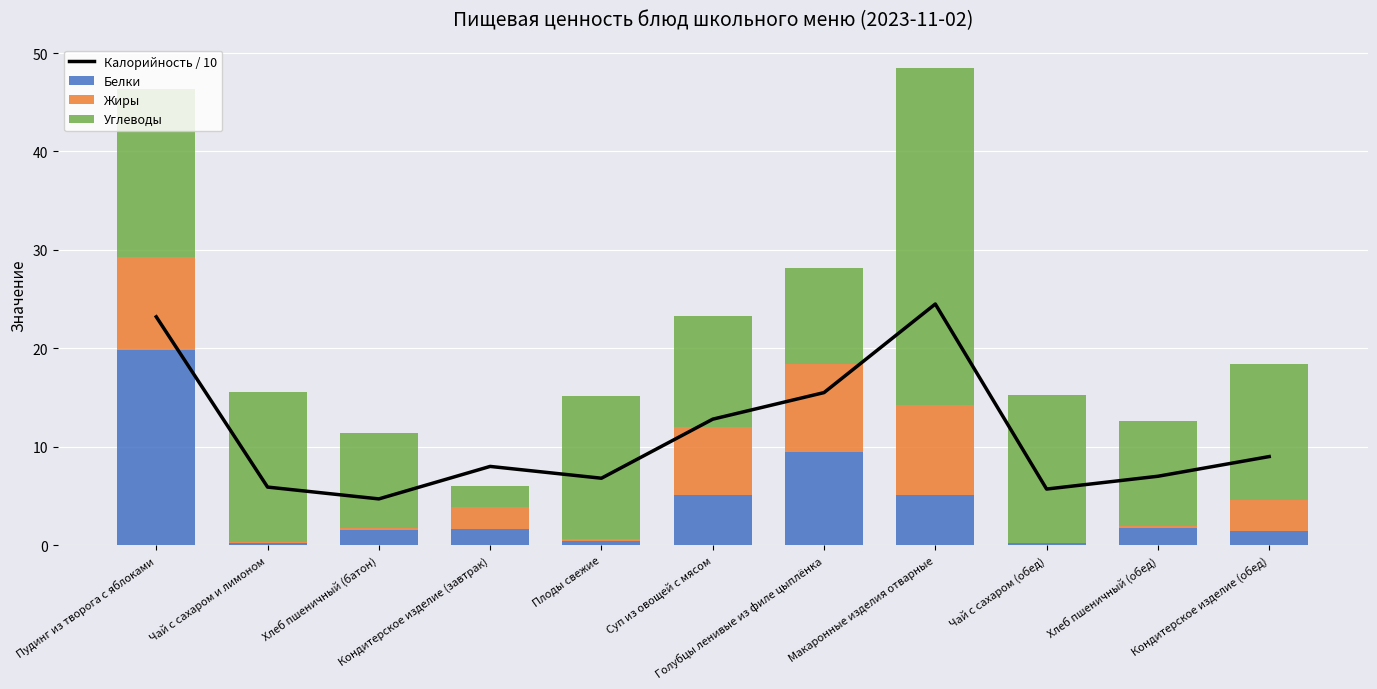

What position from the left is Хлеб пшеничный (обед)?

10